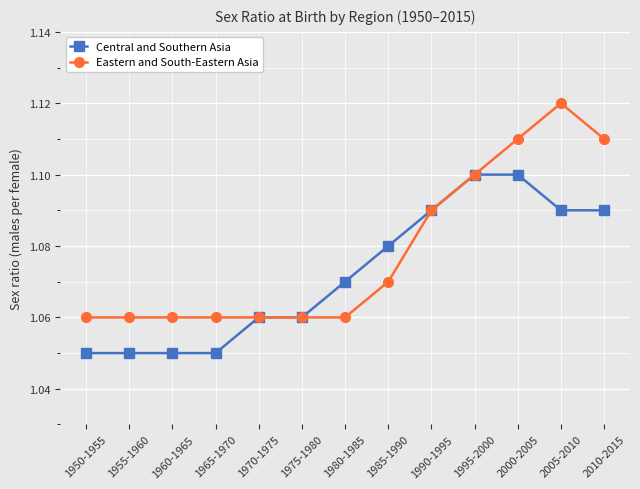

Which category has the highest value in the Eastern and South-Eastern Asia series?

2005-2010